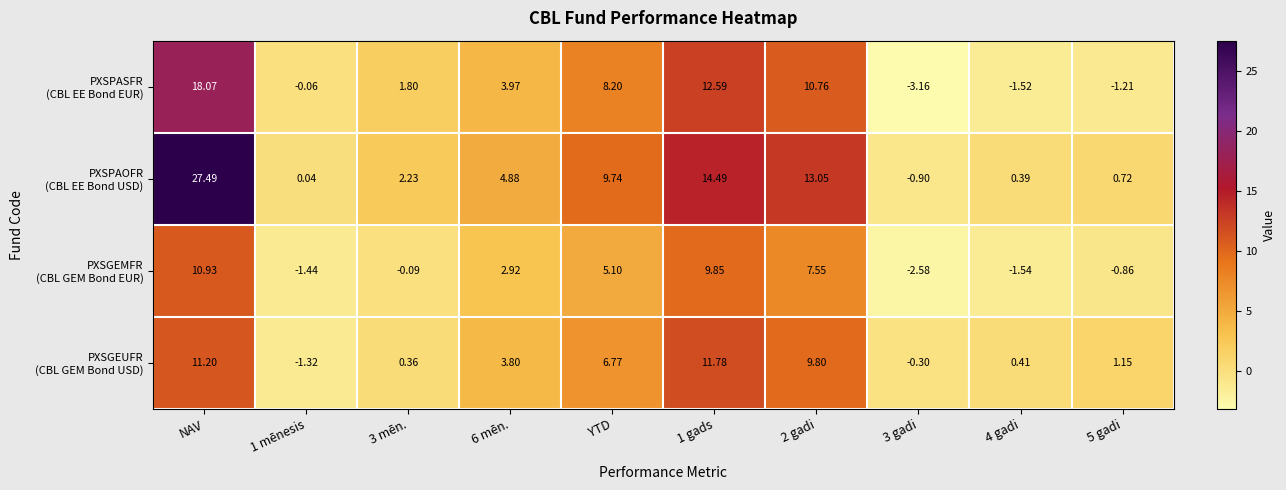

At which category is the sum across all series the highest?

NAV